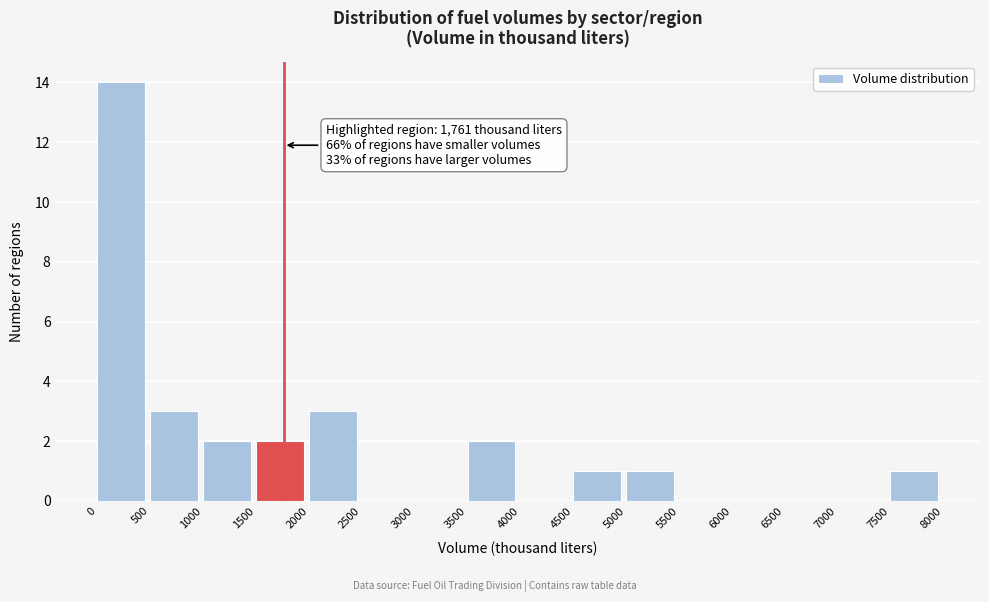

Over which range of the x-axis is the bar tallest?

0 to 500